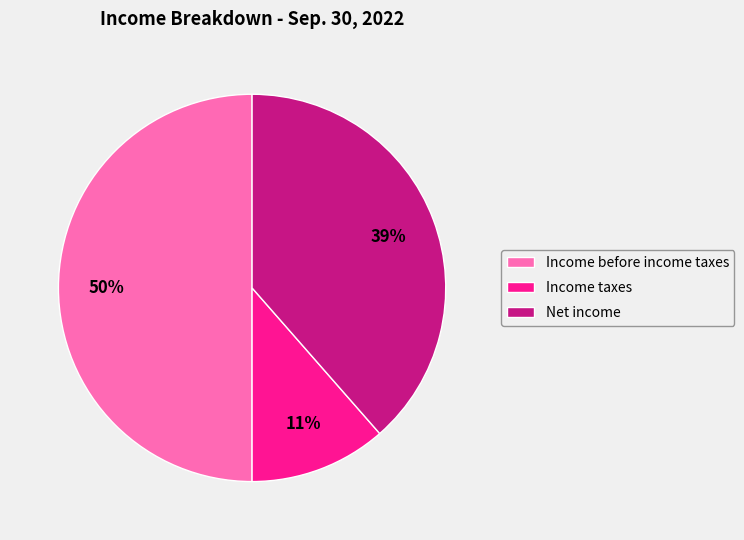

Which category has the smallest portion of the pie?

Income taxes